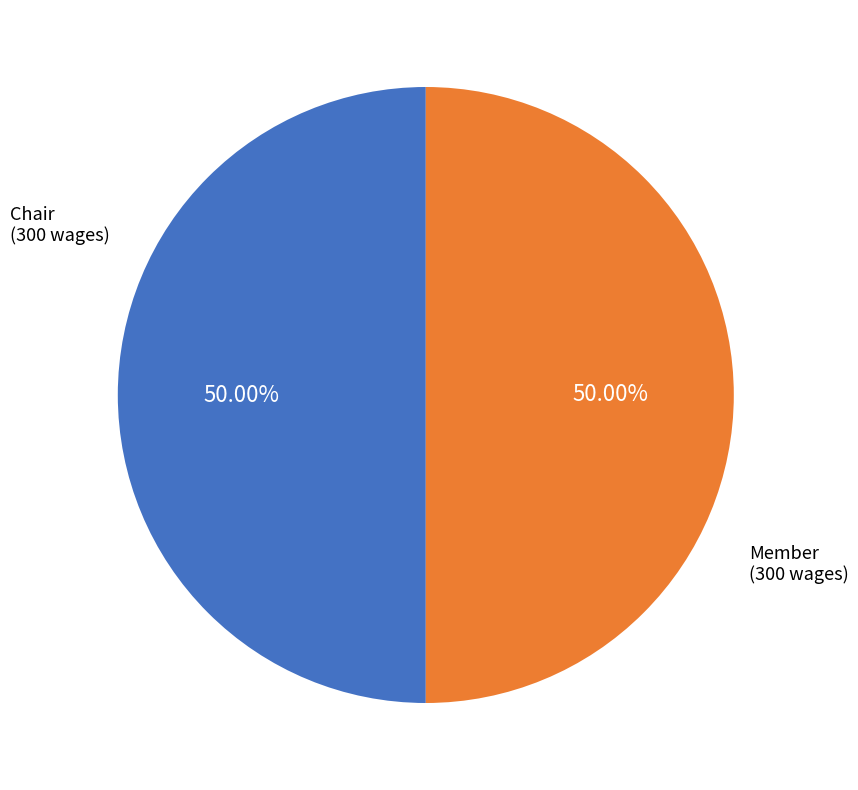

Count the number of slices in the pie.

2